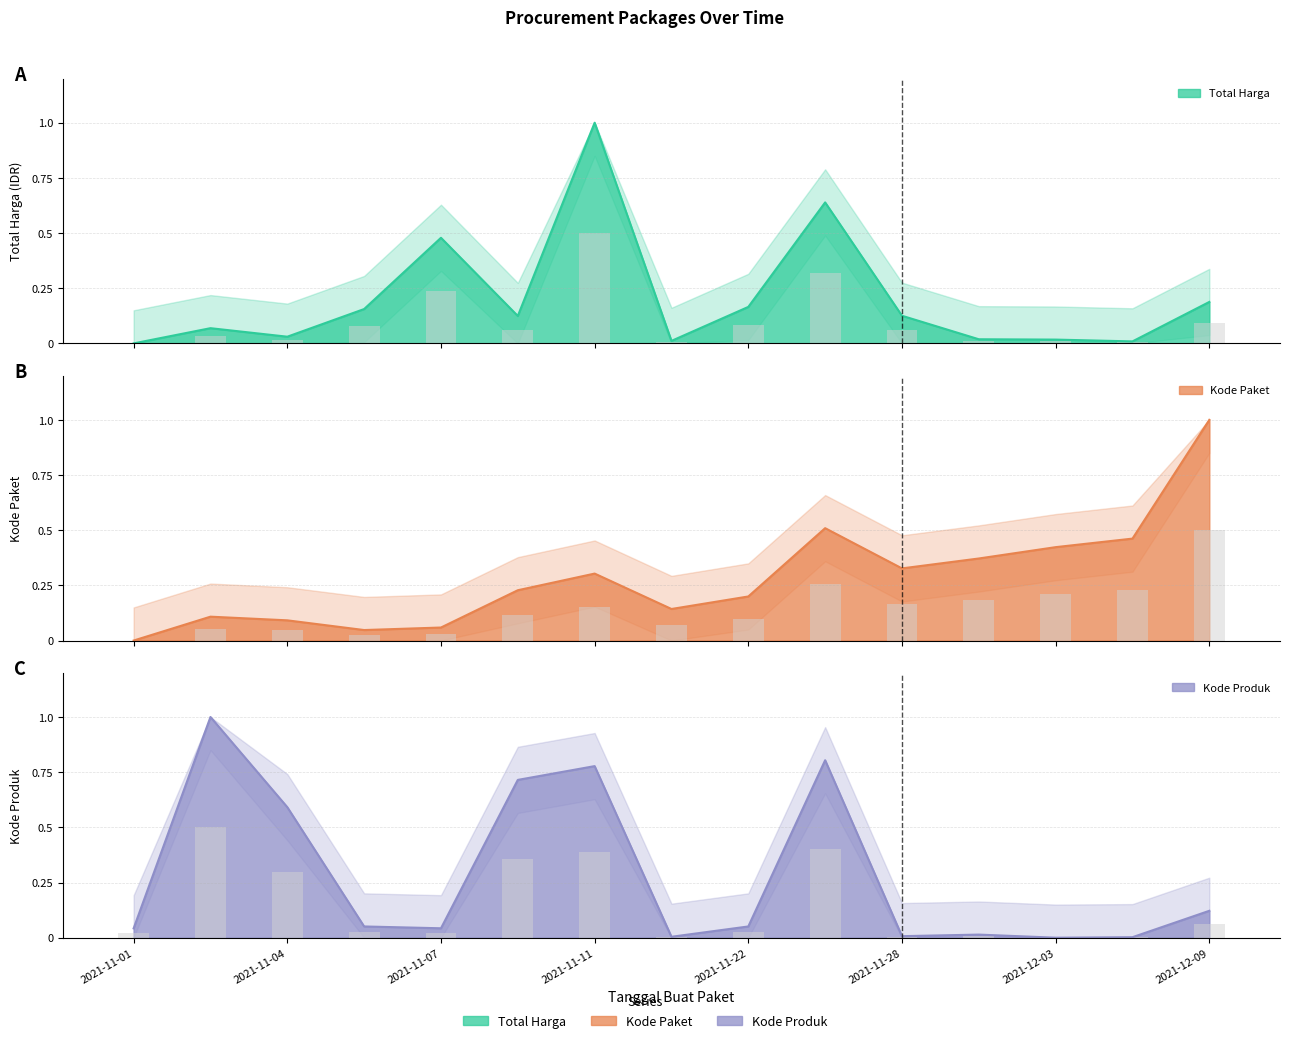

Reading left to right, what are all the values shown in this chart?

Total Harga: 0.0	0.1	0.0	0.2	0.5	0.1	1.0	0.0	0.2	0.6	0.1	0.0	0.0	0.0	0.2
Kode Paket: 0.0	0.1	0.1	0.0	0.1	0.2	0.3	0.1	0.2	0.5	0.3	0.4	0.4	0.5	1.0
Kode Produk: 0.0	1.0	0.6	0.1	0.0	0.7	0.8	0.0	0.1	0.8	0.0	0.0	0.0	0.0	0.1